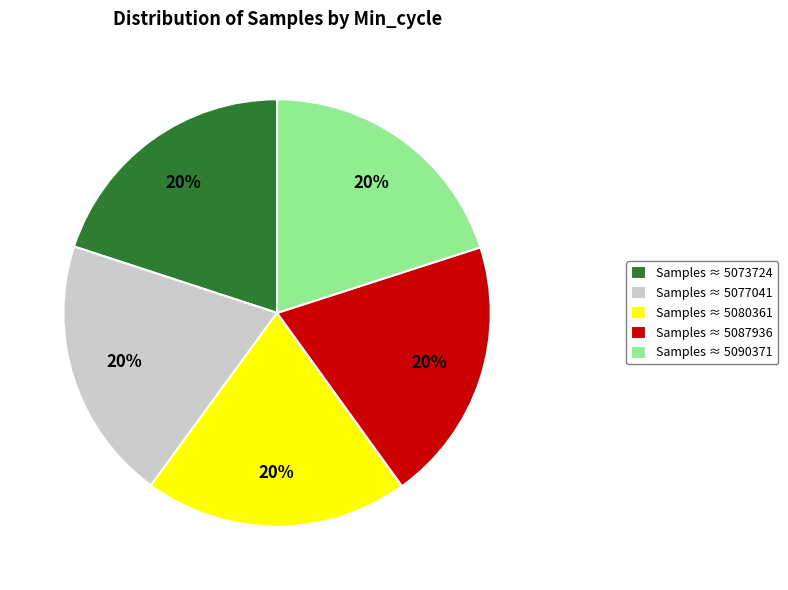

To the nearest percent, what portion does Samples ≈ 5080361 represent?

20%